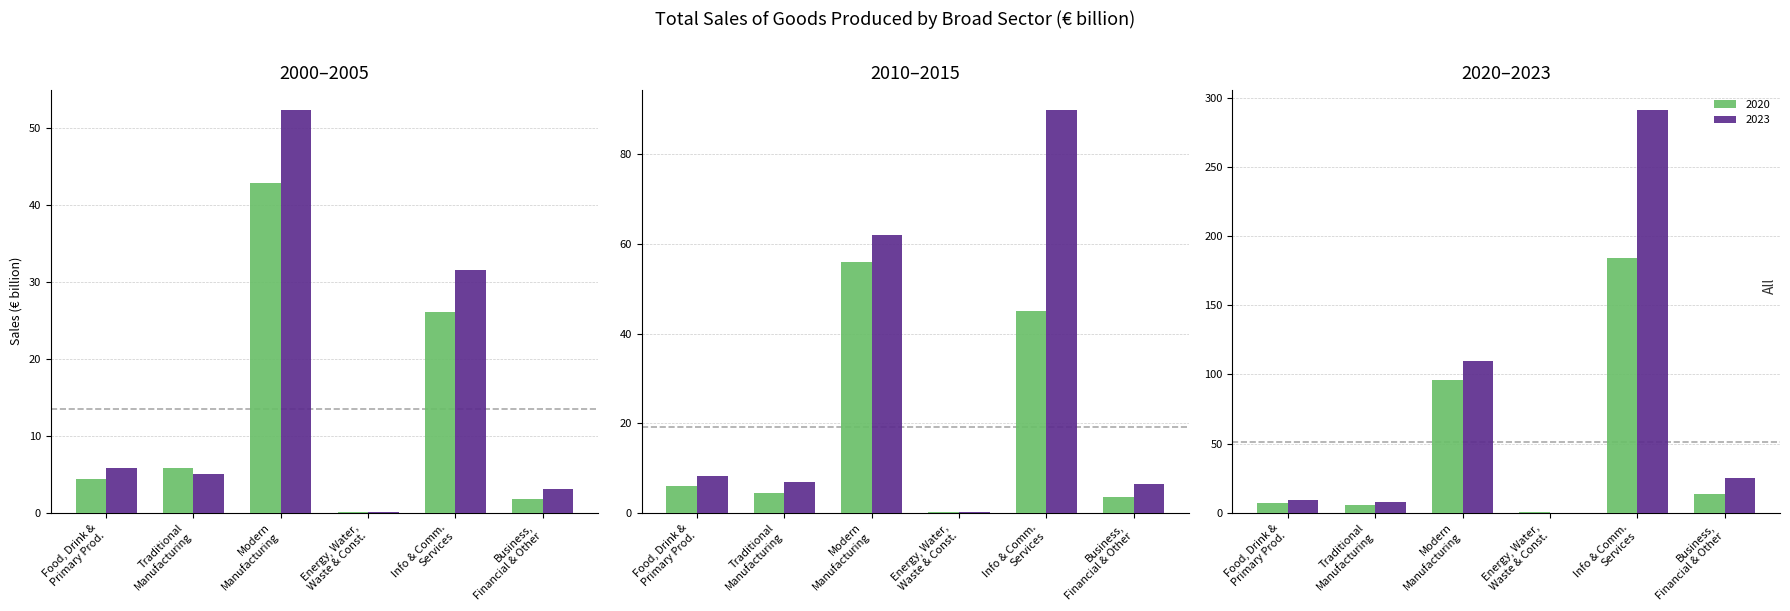

At how many categories does at least one series exceed 220?

1